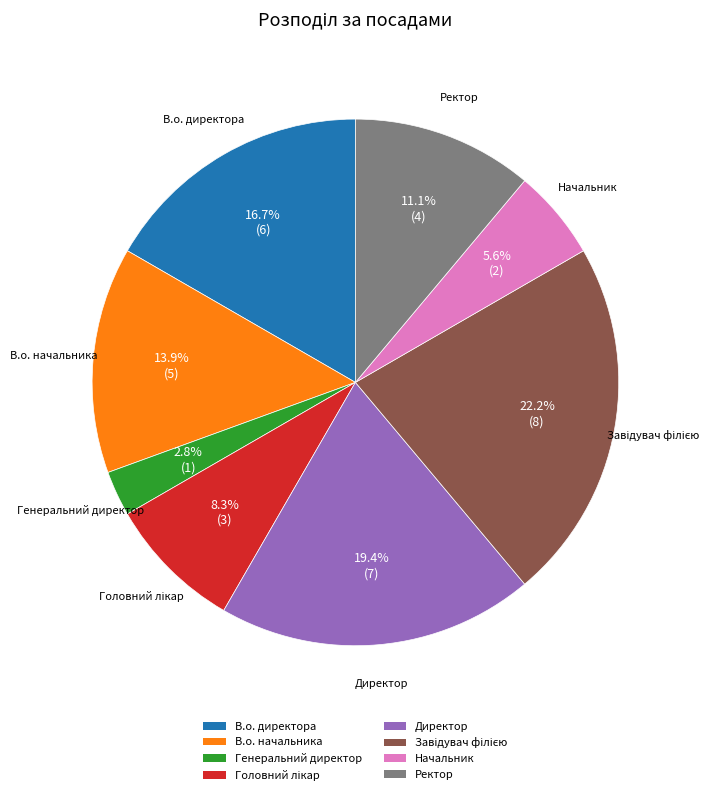

How many segments does this pie chart have?

8